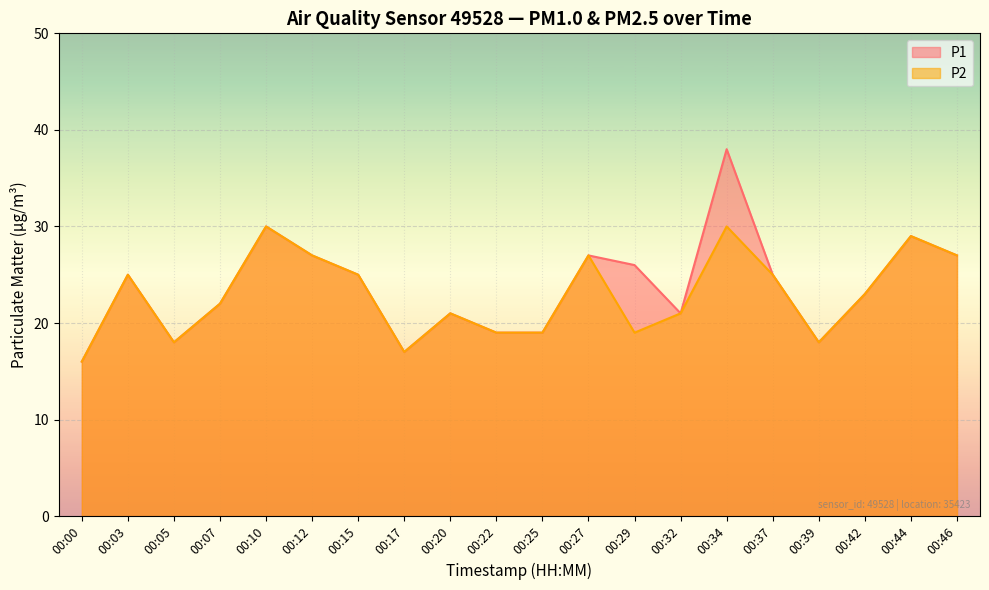

What are all the series names shown in the legend?

P1, P2